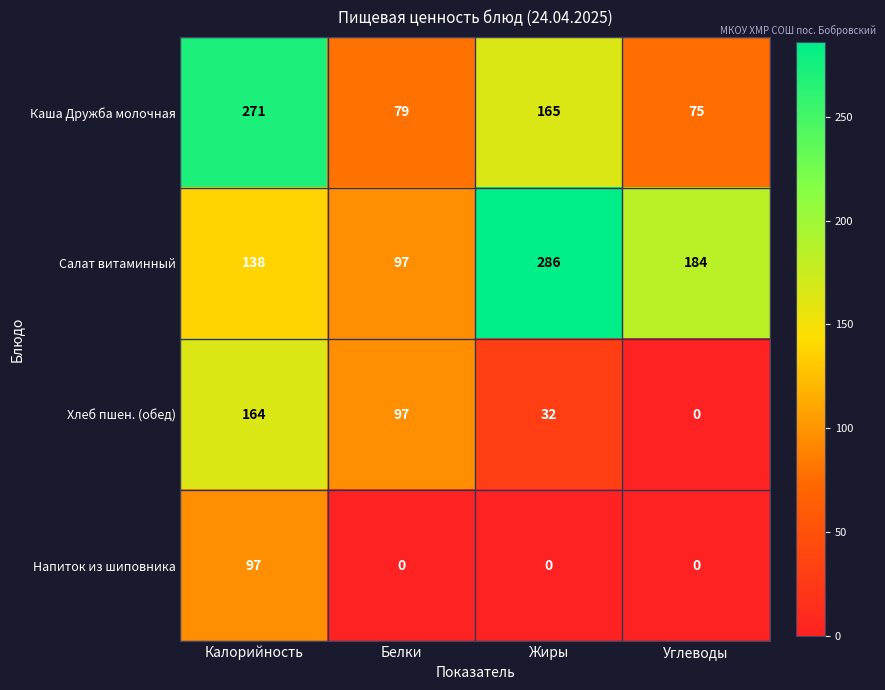

List the series in order of their peak value, highest first.

Салат витаминный, Каша Дружба молочная, Хлеб пшен. (обед), Напиток из шиповника